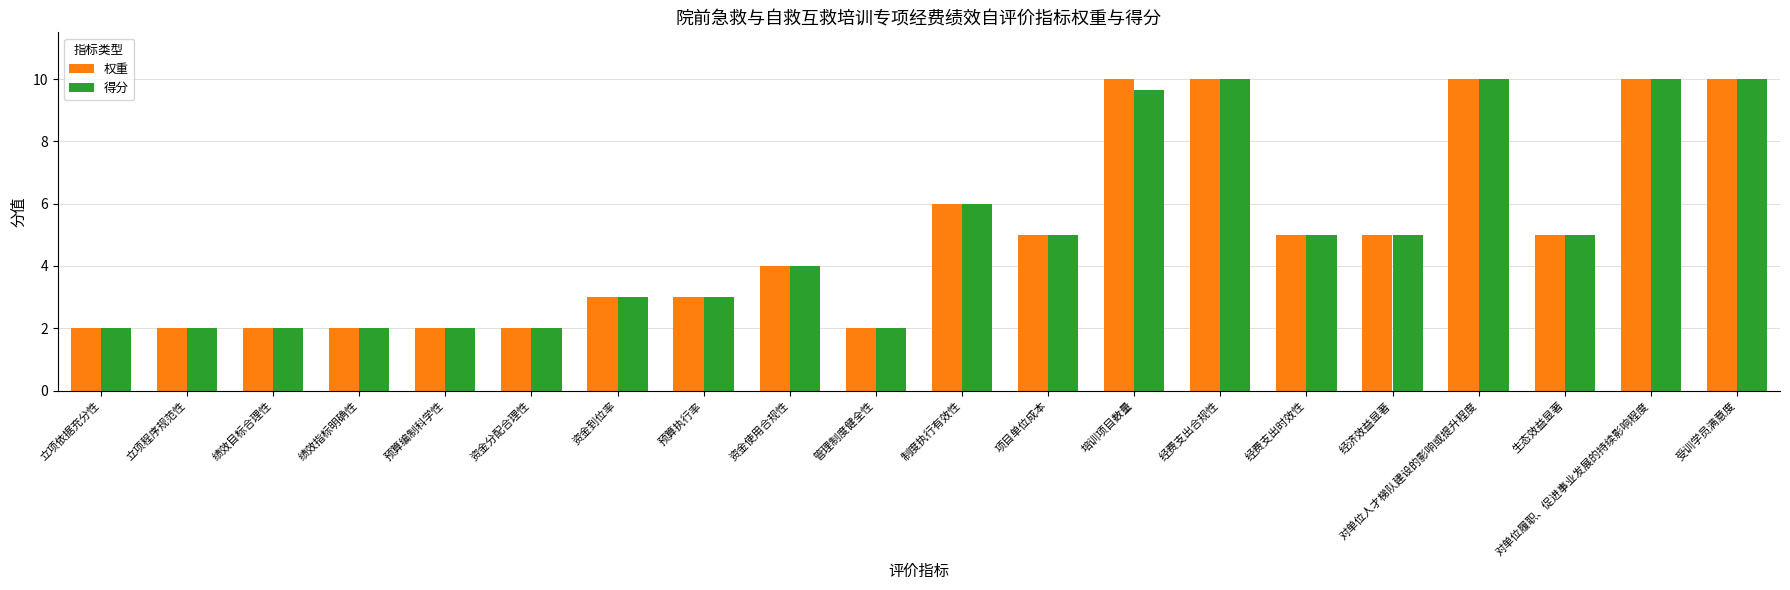

The 权重 series shows 4.0 at 资金使用合规性. True or false?

True